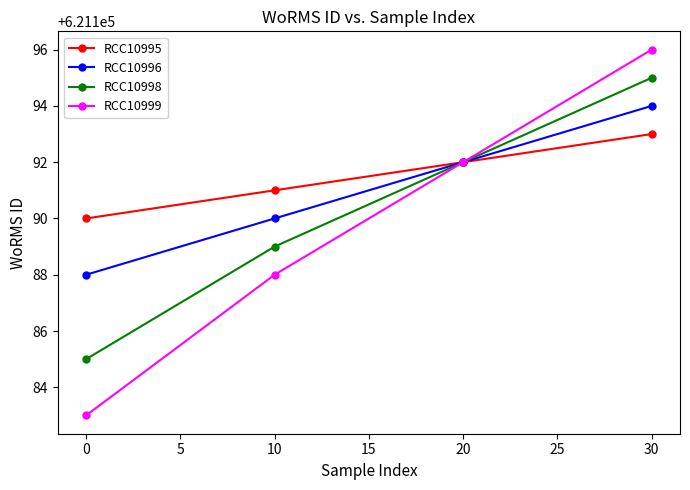

Does the chart display data point markers on the line(s)?

Yes